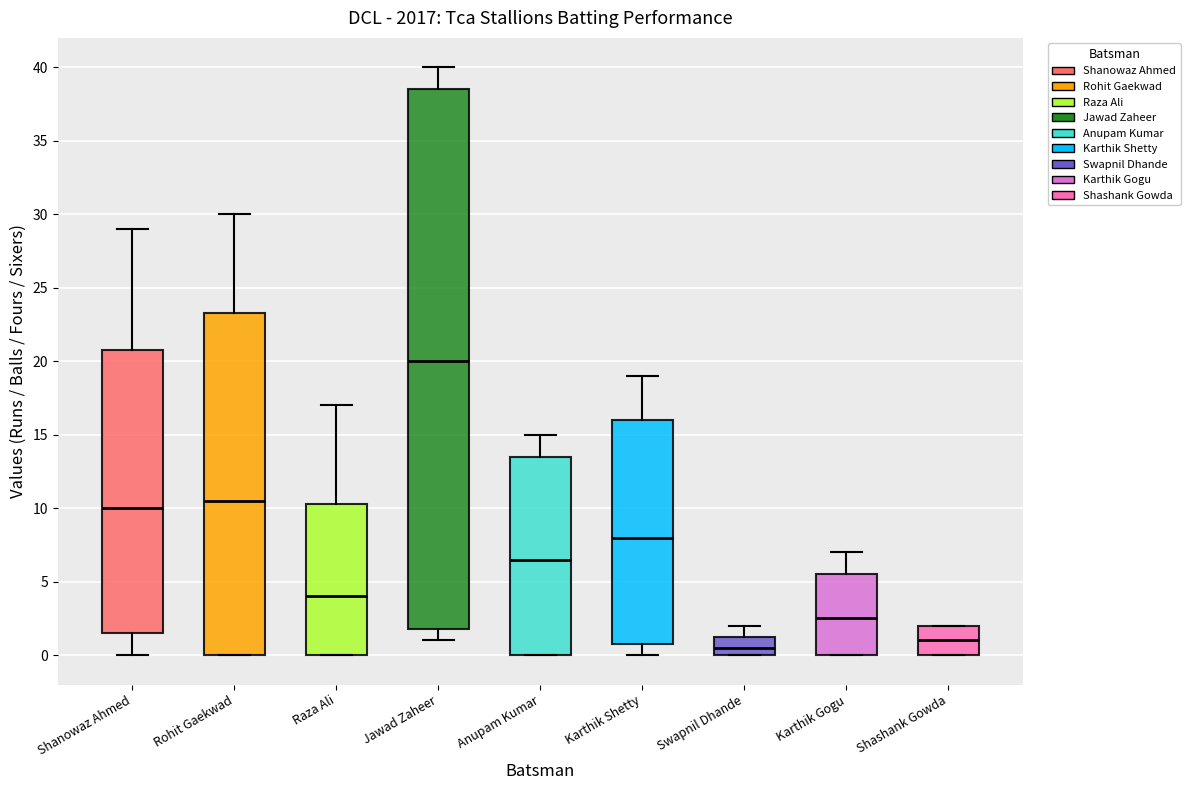

Which box is the tallest, from its lower edge to its upper edge?

Jawad Zaheer